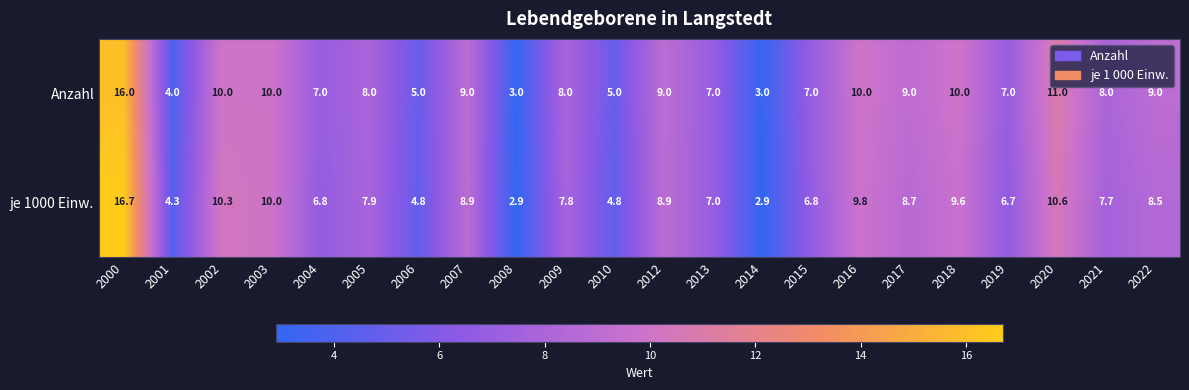

Where does the je 1000 Einw. series first go above 7?

2000